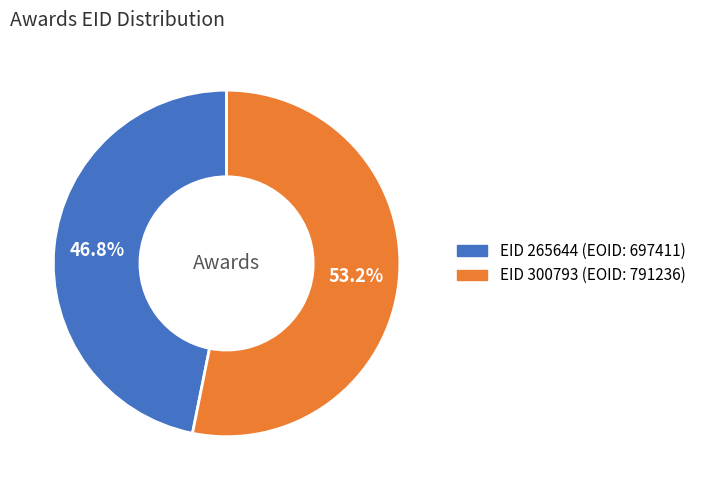

Does any single category account for the majority?

Yes